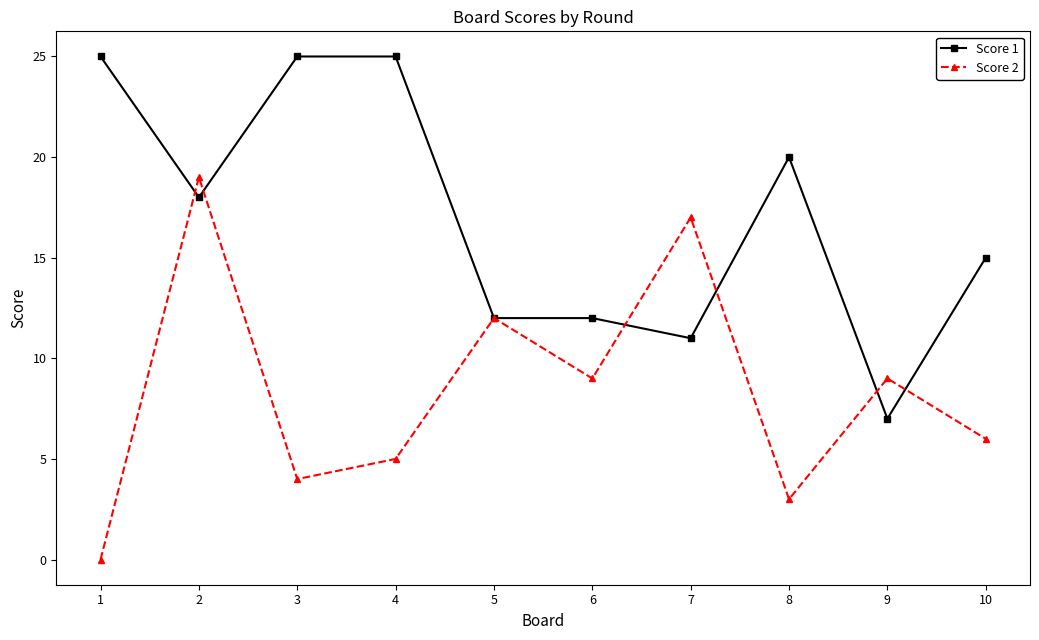

How many values in the Score 2 series are below 9?

5